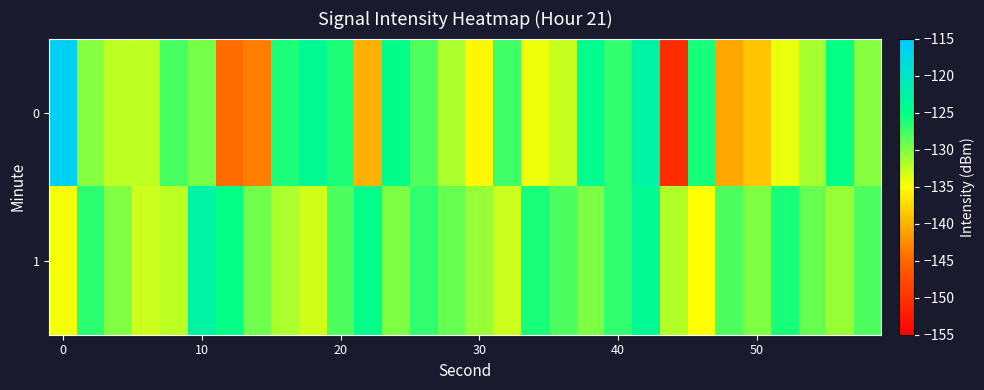

Rank the series by their maximum value, from lowest to highest.

1, 0